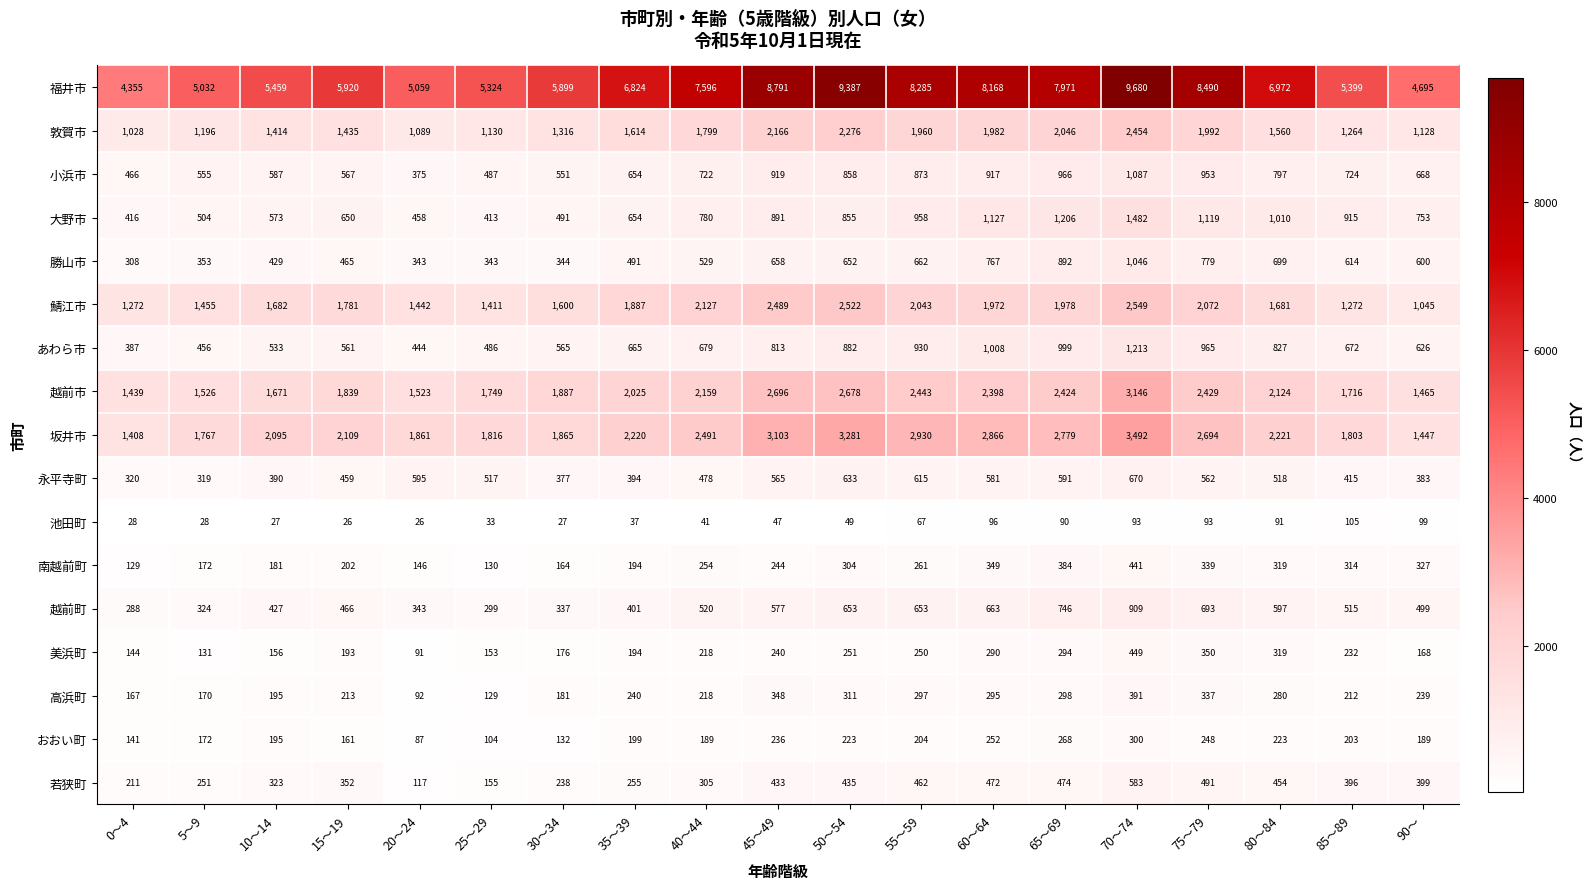

What is the minimum value shown in the chart?

26